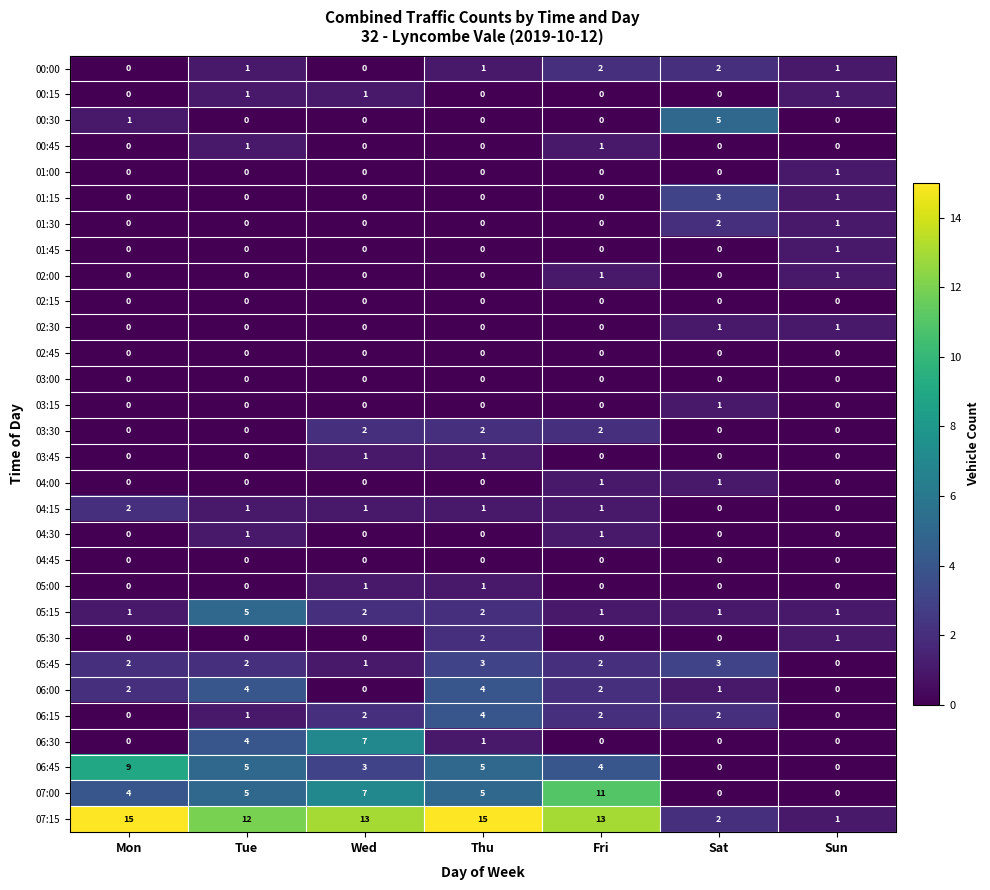

What is the total value across all series at Sat?

24